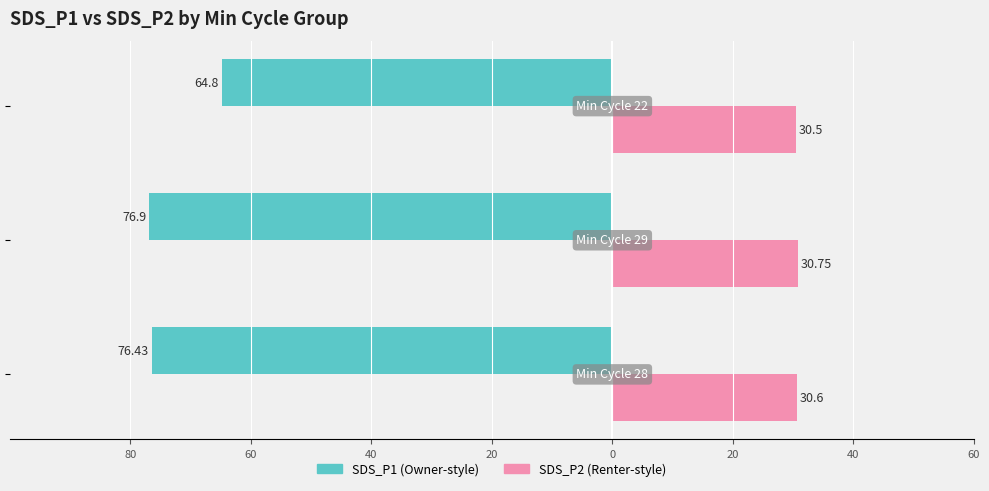

Reading right to left, list all the values displayed in this chart.

SDS_P1: -64.8	-76.9	-76.4
SDS_P2: 30.5	30.8	30.6